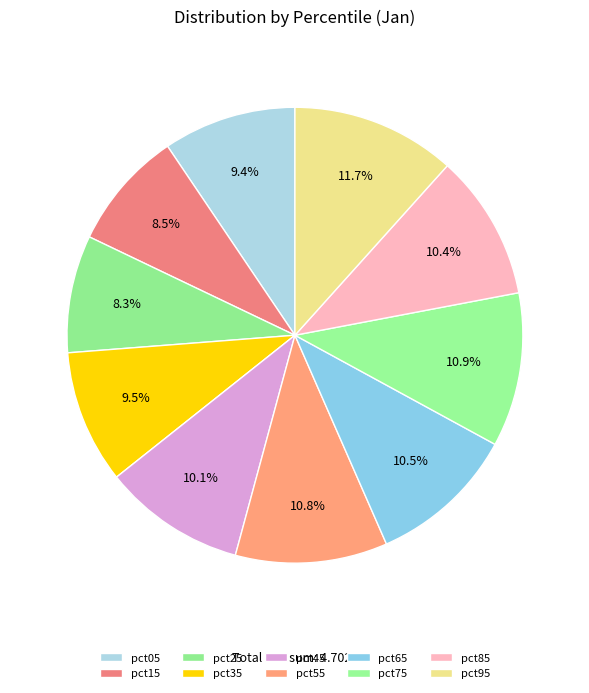

To the nearest percent, what is the combined percentage of pct05 and pct95?

21%